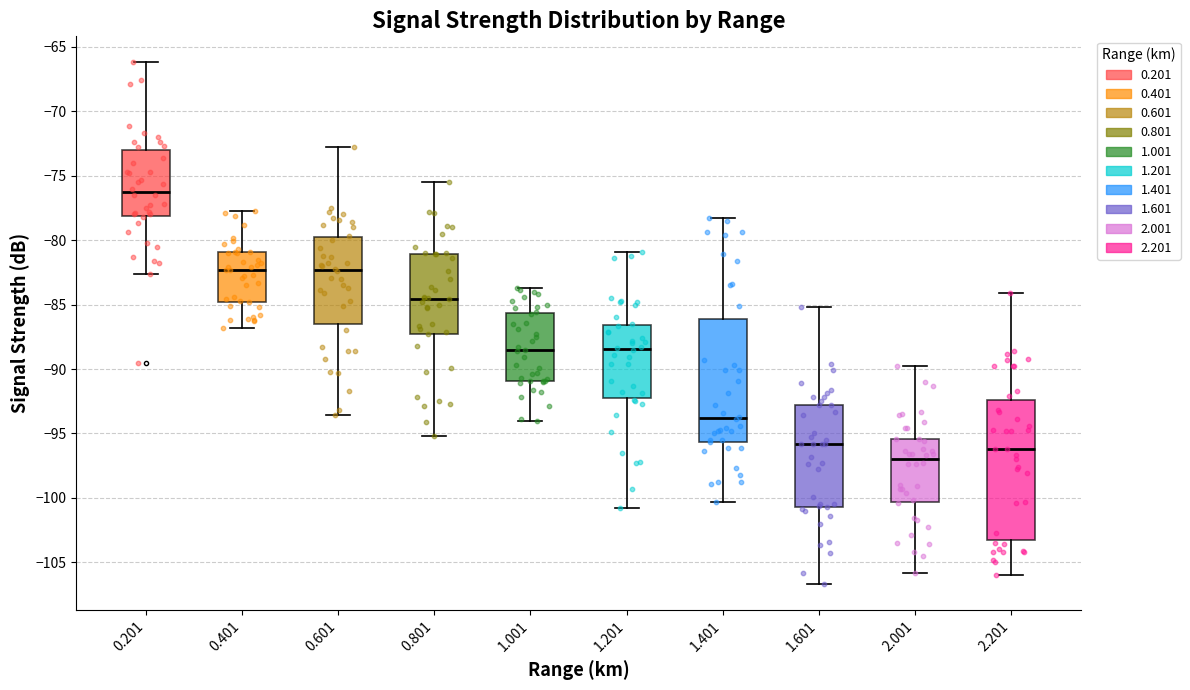

Where does the lower whisker of the box at x = 0.601 end on the y-axis? The values are not printed on the chart, so give them approximately, as read against the axis.

-93.5